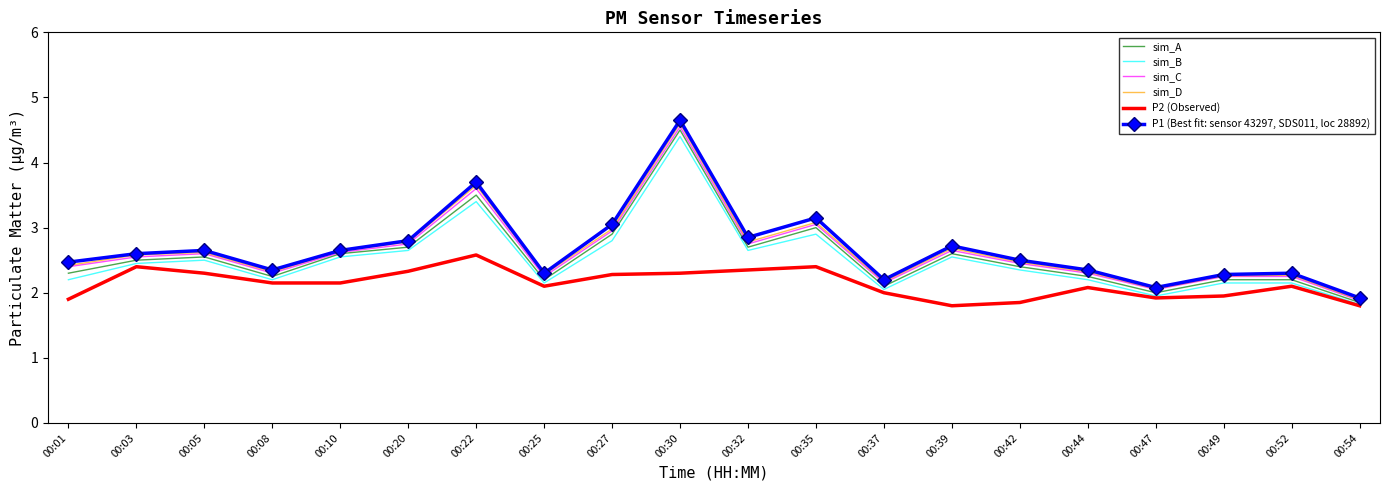

Which series has the widest spread of values?

P1 (Best fit: sensor 43297, SDS011, loc 28892)